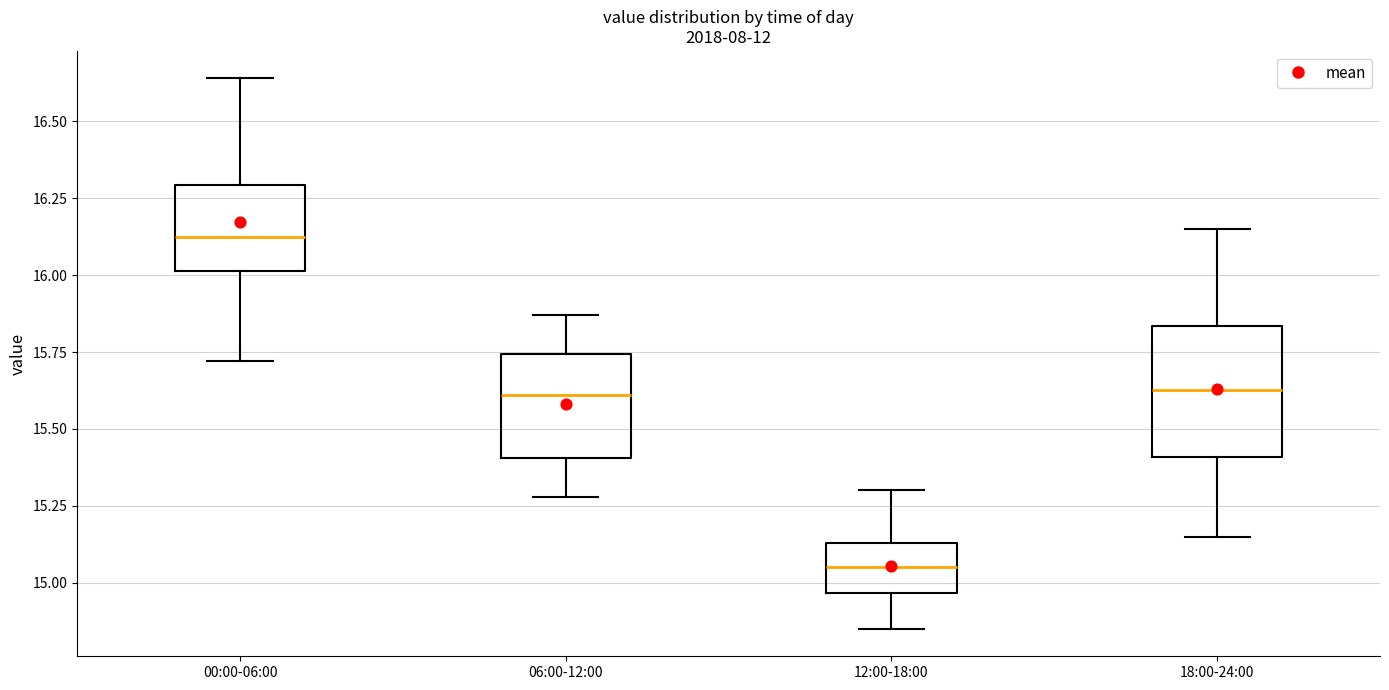

Reading left to right, transcribe this box plot: for each box, give where its median line is, the range the box spans, and where its two whiskers end, as read against the y-axis. The values are not printed on the chart, so give them approximately, as read against the axis.

00:00-06:00: median 16.15, box 16.00 to 16.30, whiskers 15.70 to 16.65
06:00-12:00: median 15.60, box 15.40 to 15.75, whiskers 15.30 to 15.85
12:00-18:00: median 15.05, box 14.95 to 15.15, whiskers 14.85 to 15.30
18:00-24:00: median 15.65, box 15.40 to 15.85, whiskers 15.15 to 16.15